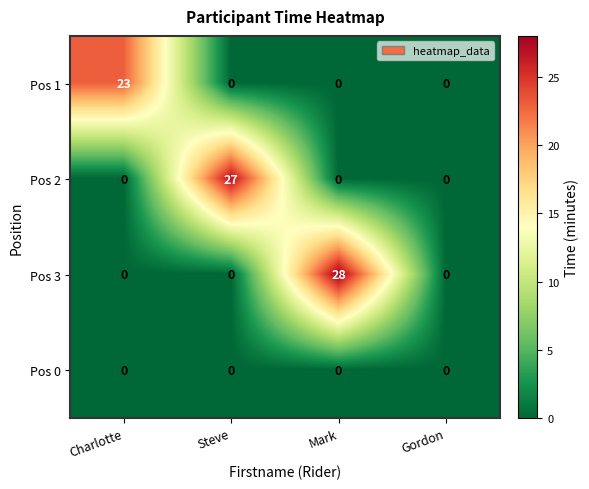

What is the spread (max minus min) of values at Steve?

27